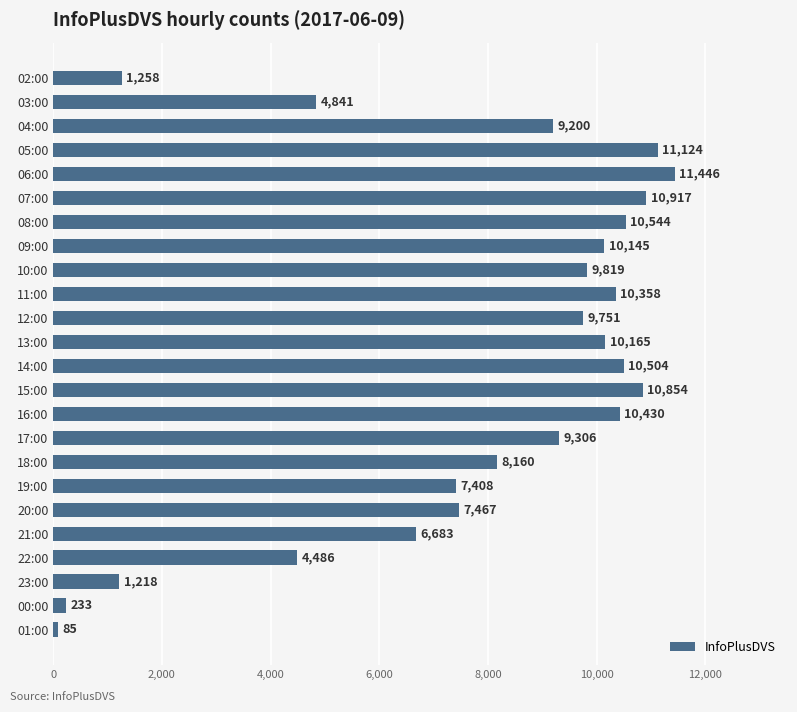

Are the bars grouped side by side (vs. stacked)?

No